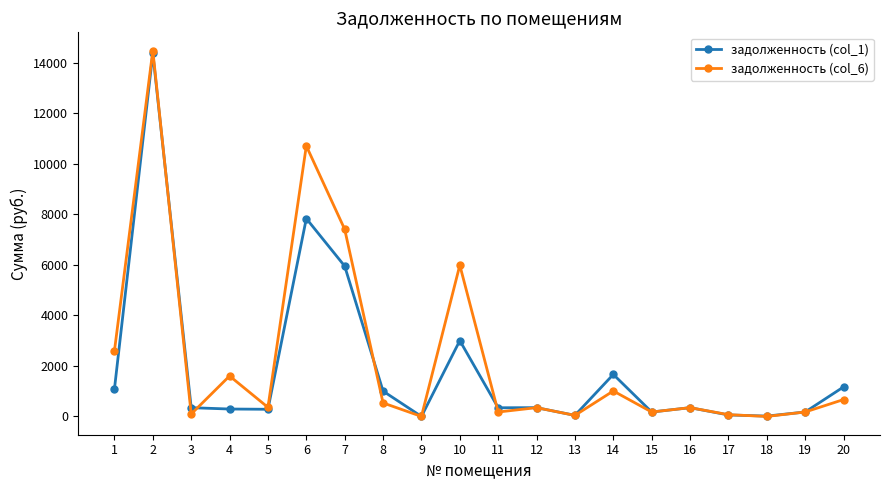

Which series has the largest range (max minus min)?

задолженность (col_6)